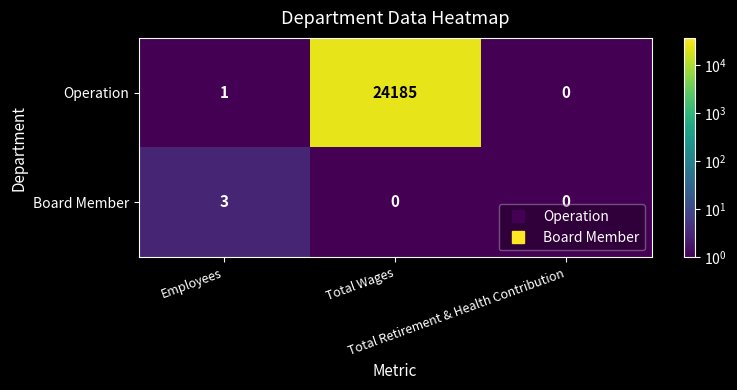

What is the average value of the Operation series?

8062